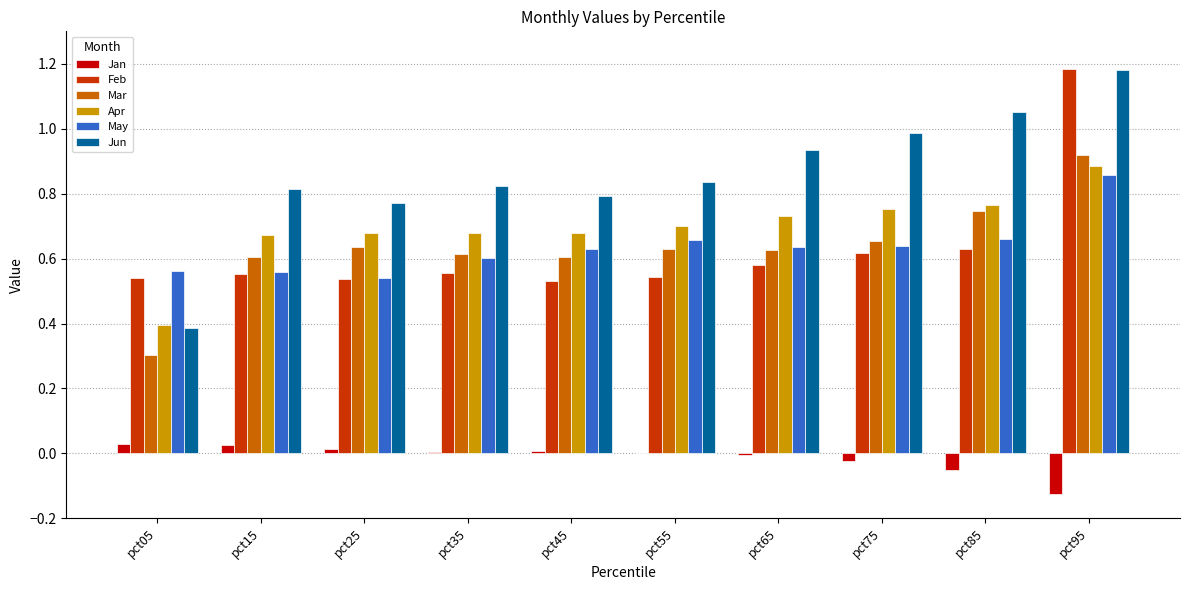

Which series has the largest range (max minus min)?

Jun